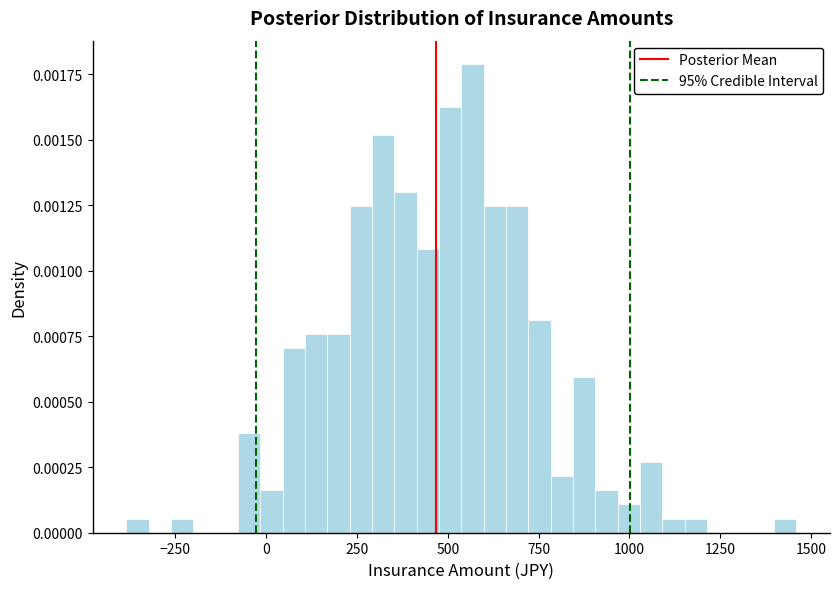

Read against the x-axis, roughly where is the centre of the tallest bar?

550